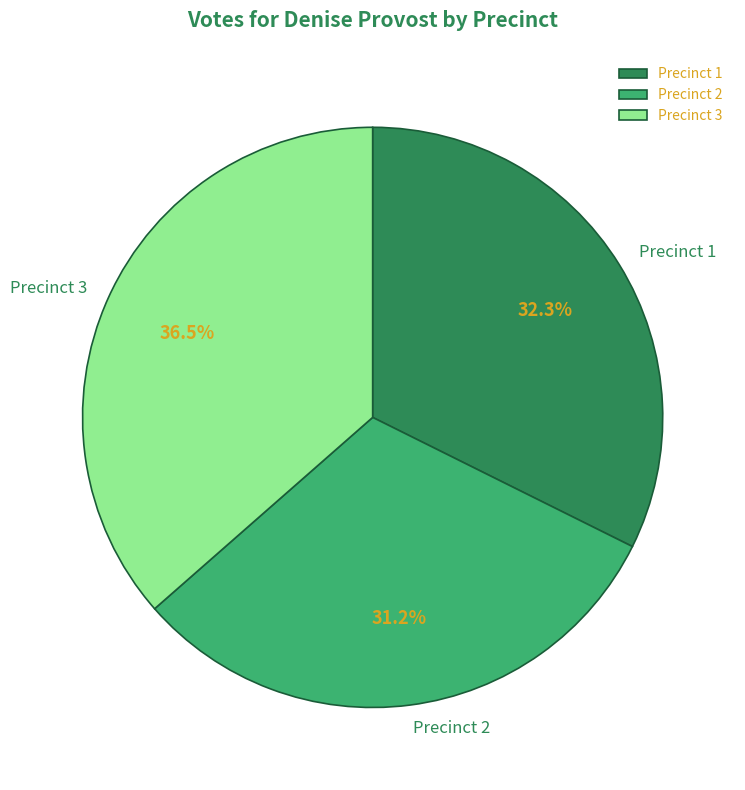

Does any single category account for the majority?

No